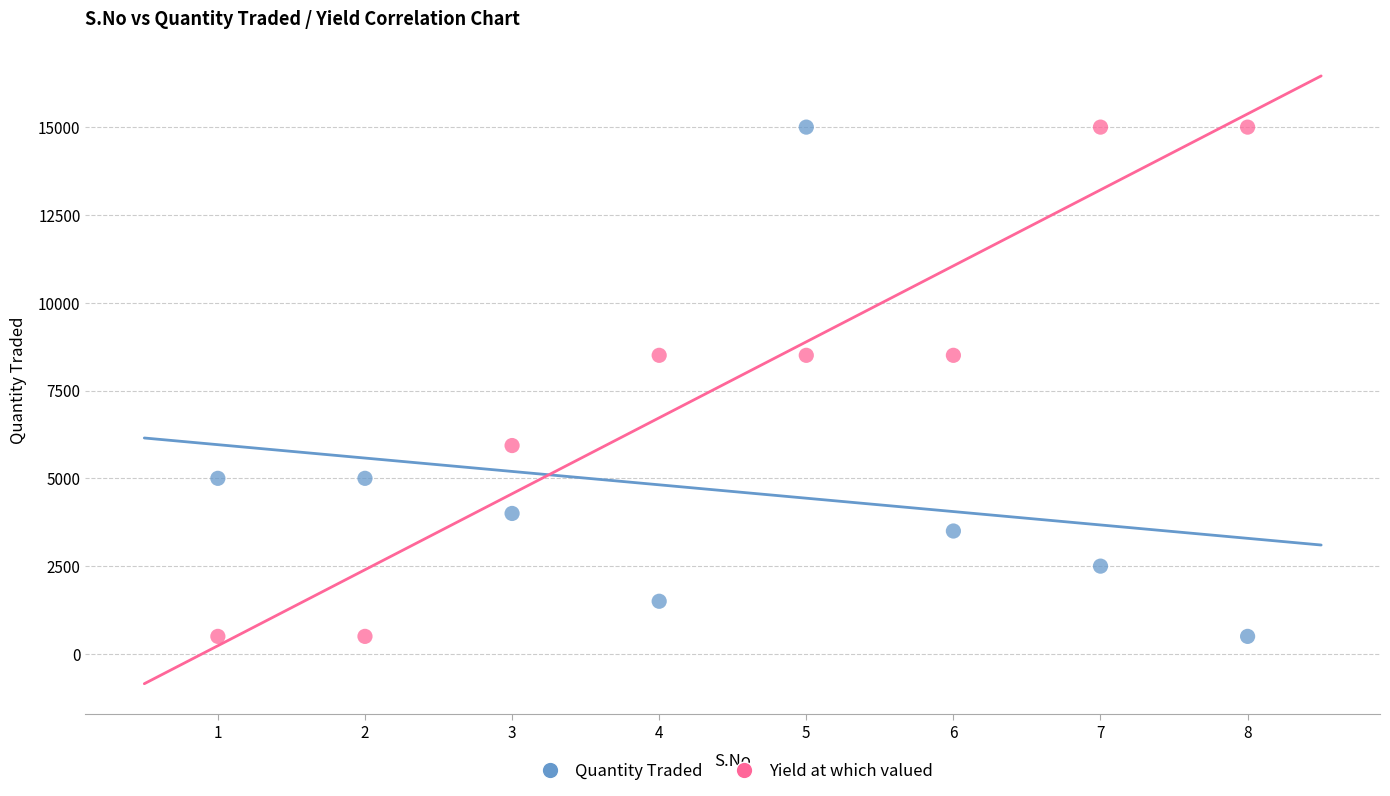

Across all data points, what is the range of X values (max minus min)?

7.0